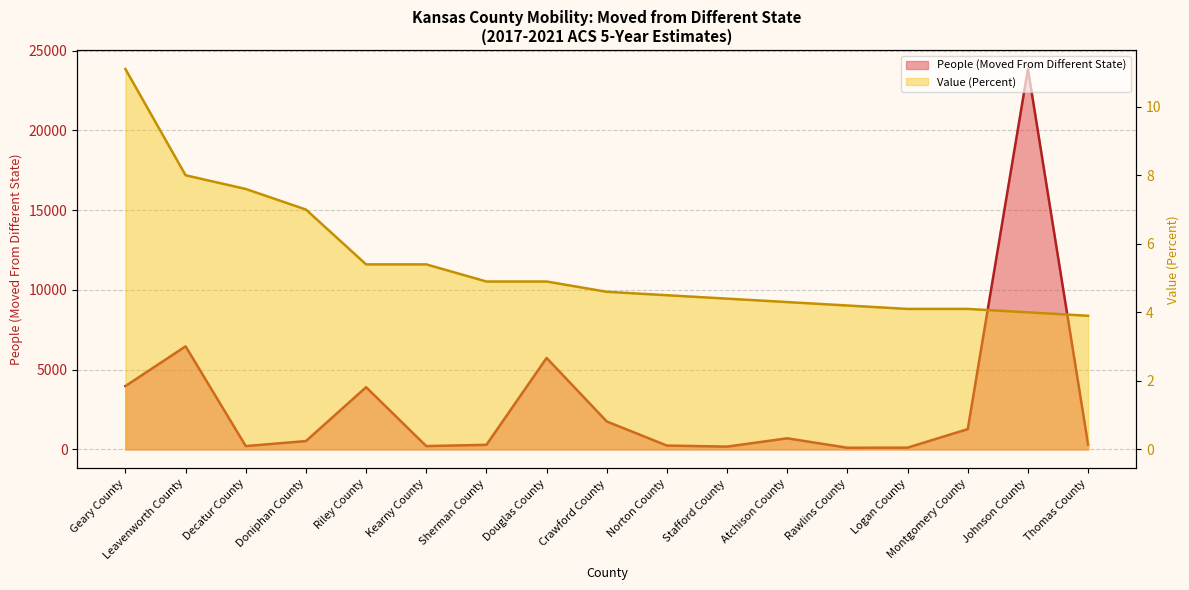

What is the approximate value of Value (Percent) at Geary County?

11.1